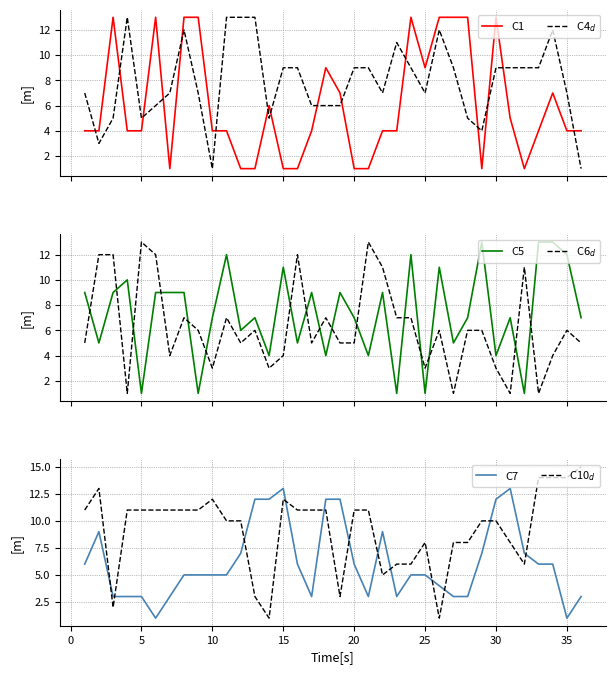

How many data points in C7 are above 5?

17